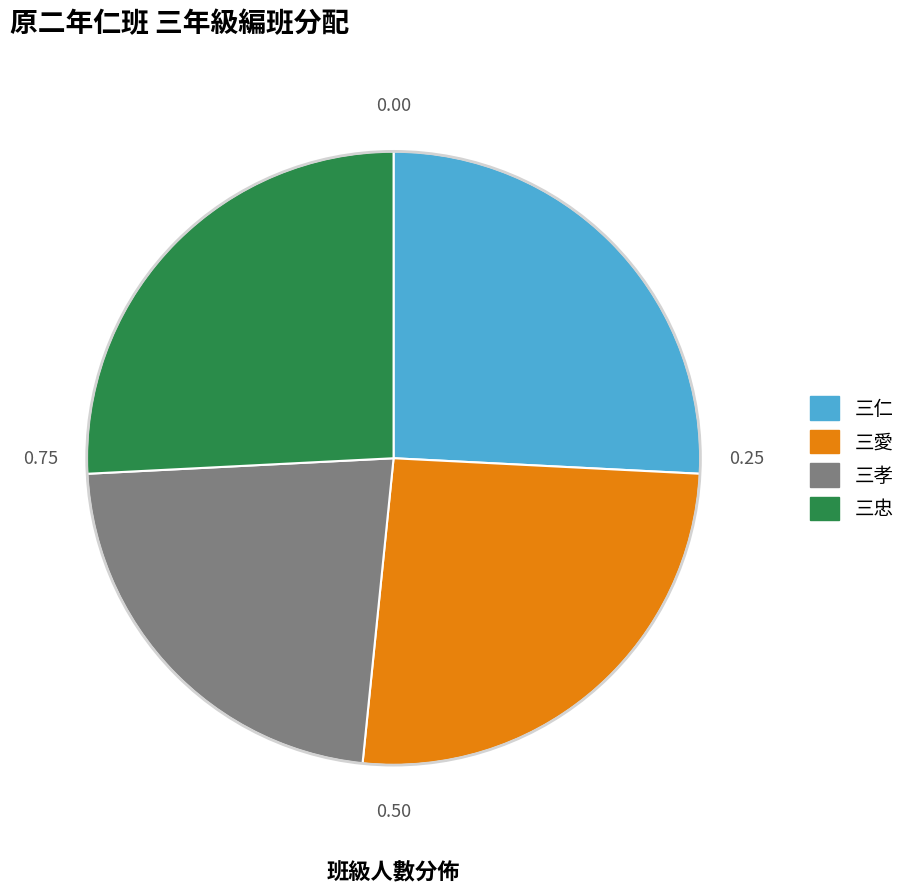

Approximately how many times larger is the value at 三仁 compared to 三愛?

1.0